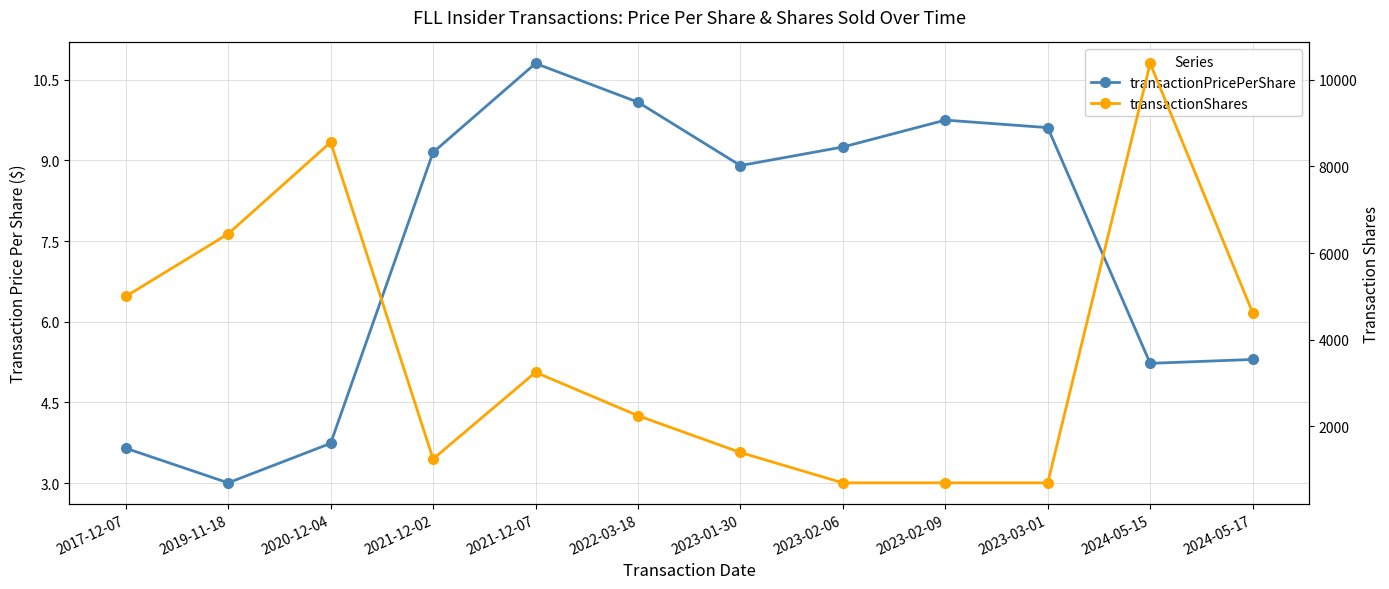

What value does the transactionShares series have at 2024-05-17?

4625.0